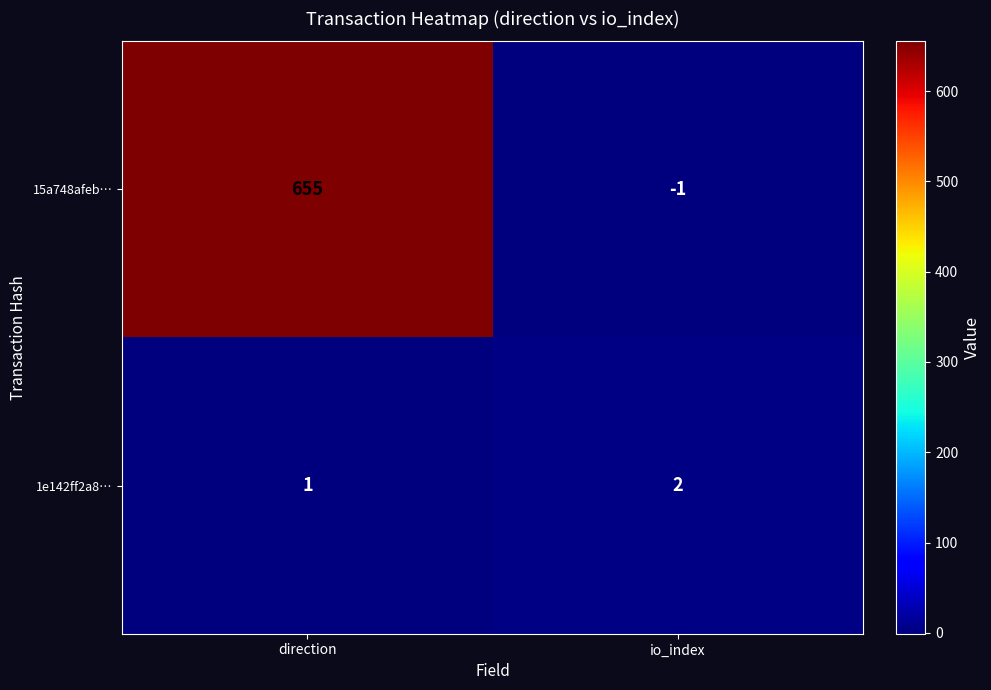

At which label is 1e142ff2a8… closest to 1?

direction